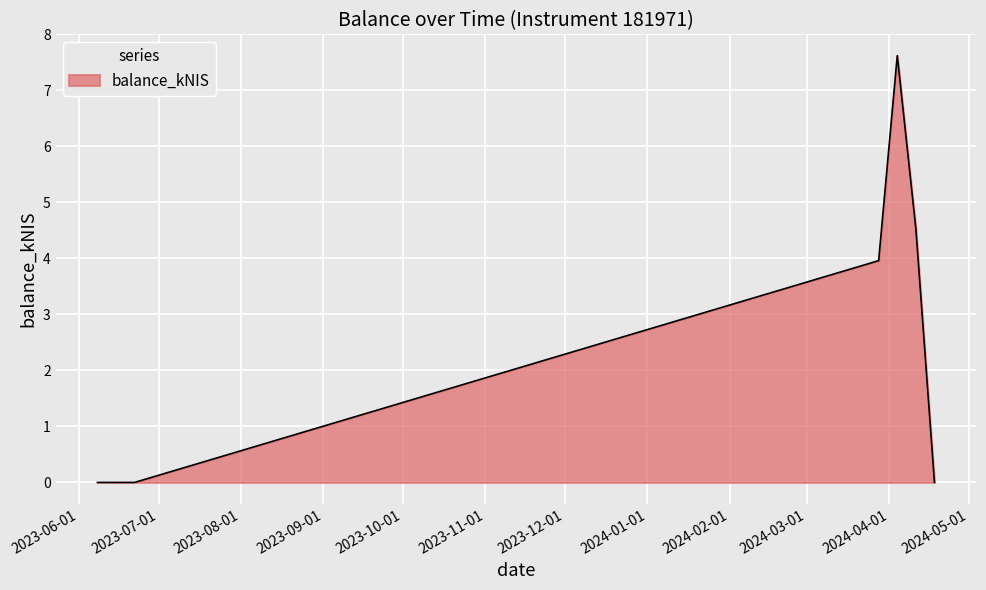

Reading right to left, what are all the values shown in this chart?

0.0	4.5	7.6	4.0	0.0	0.0